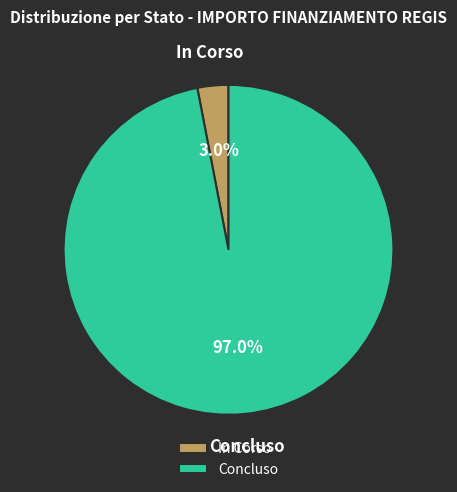

How many slices are in this pie chart?

2